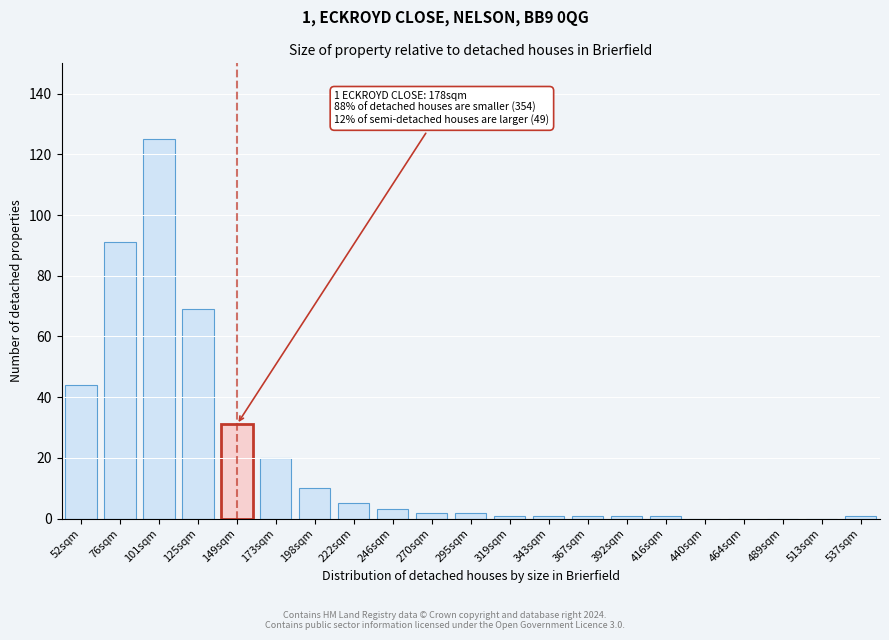

Reading right to left, what are all the values shown in this chart?

537sqm=1	513sqm=0	489sqm=0	464sqm=0	440sqm=0	416sqm=1	392sqm=1	367sqm=1	343sqm=1	319sqm=1	295sqm=2	270sqm=2	246sqm=3	222sqm=5	198sqm=10	173sqm=20	149sqm=31	125sqm=69	101sqm=125	76sqm=91	52sqm=44